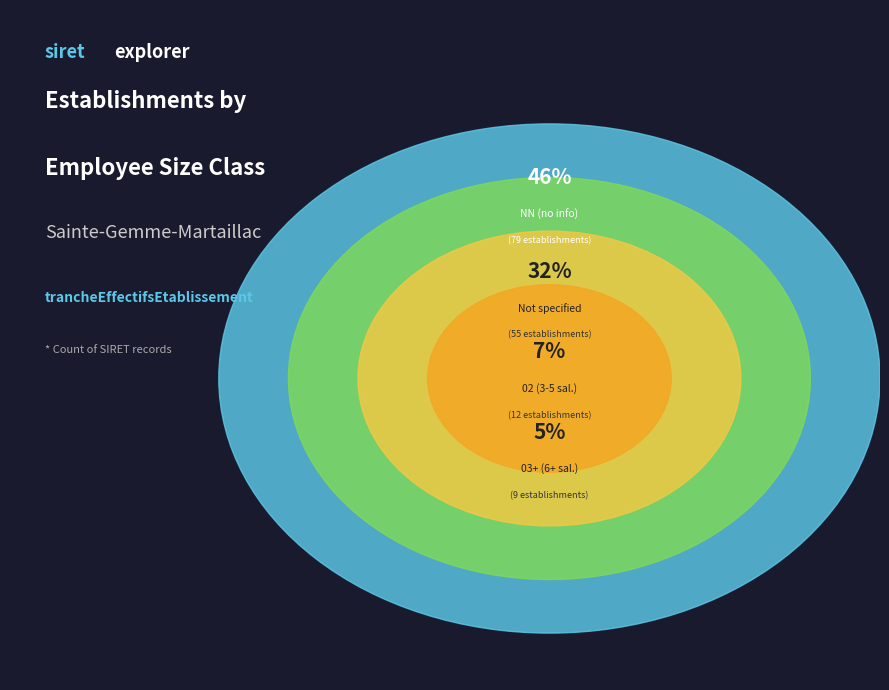

Is it true that 02 is 1% of the pie?

False